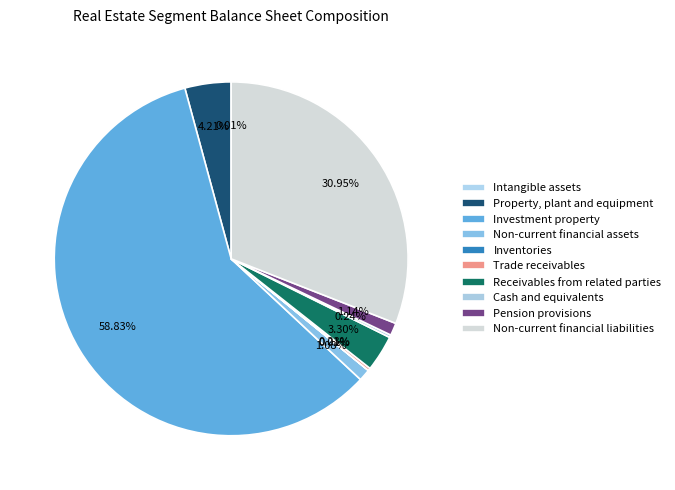

Rank the categories by value from lowest to highest.

Intangible assets, Inventories, Trade receivables, Cash and equivalents, Non-current financial assets, Pension provisions, Receivables from related parties, Property, plant and equipment, Non-current financial liabilities, Investment property